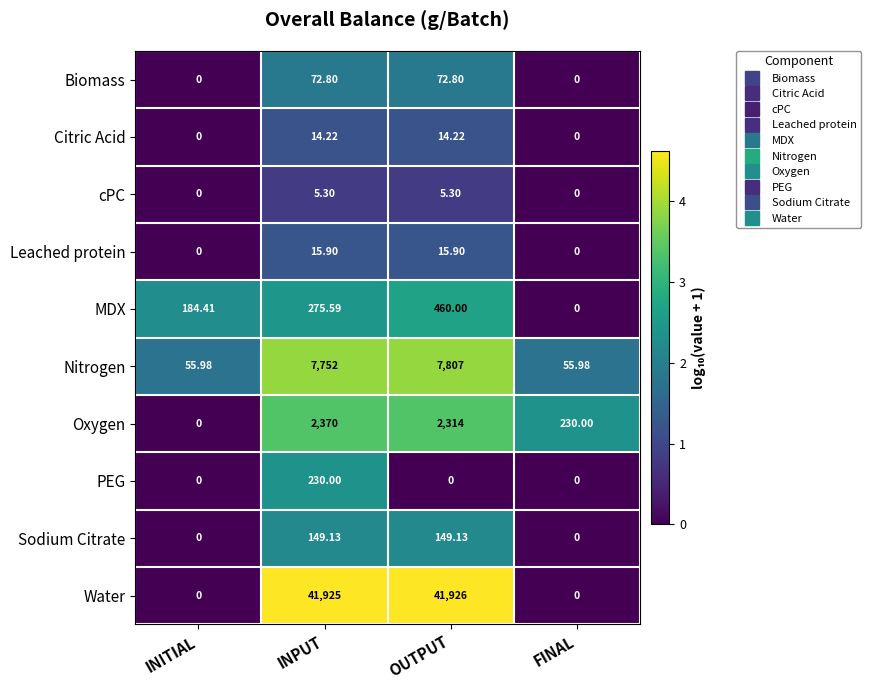

What is the maximum value shown in the chart?

41926.0